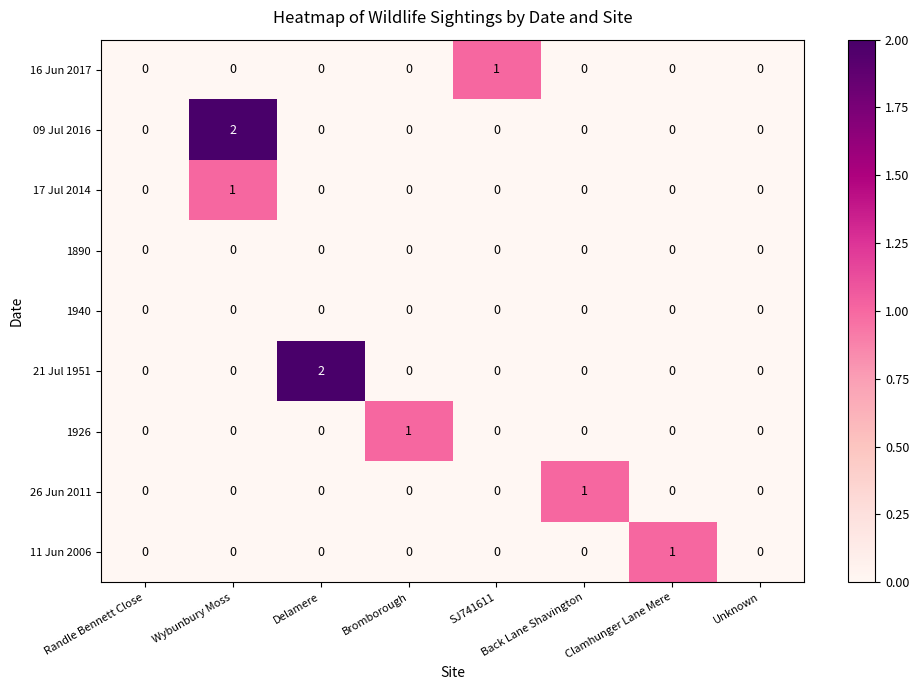

Count the number of categories in the chart.

8